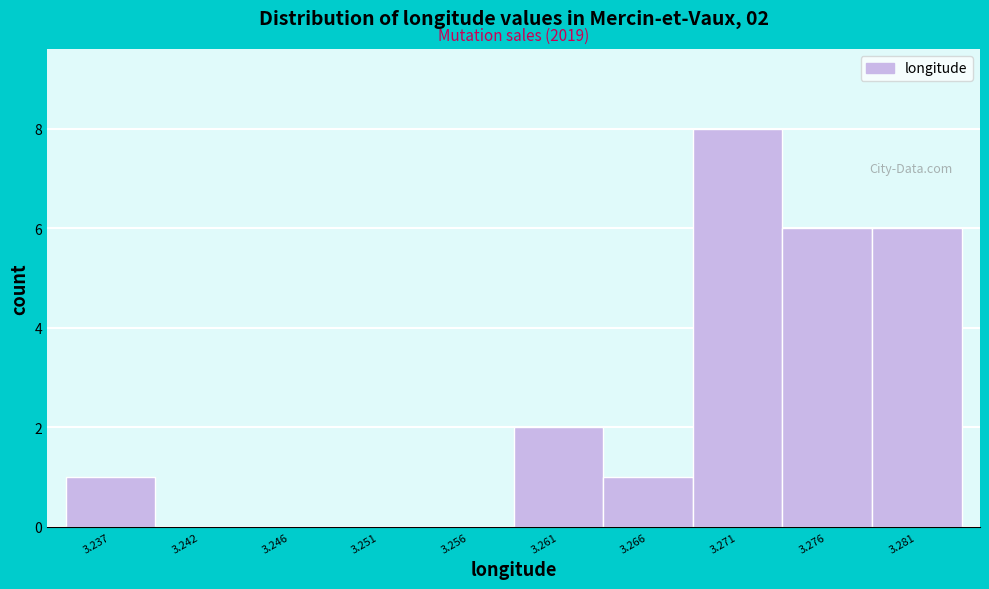

Reading left to right, what are all the values shown in this chart?

3.237=1	3.242=0	3.246=0	3.251=0	3.256=0	3.261=2	3.266=1	3.271=8	3.276=6	3.281=6